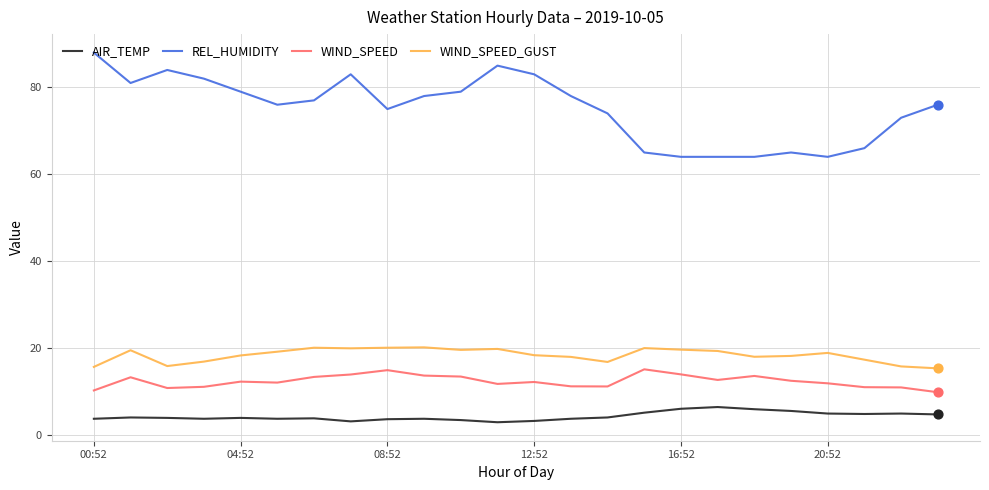

At how many categories does at least one series exceed 17?

24